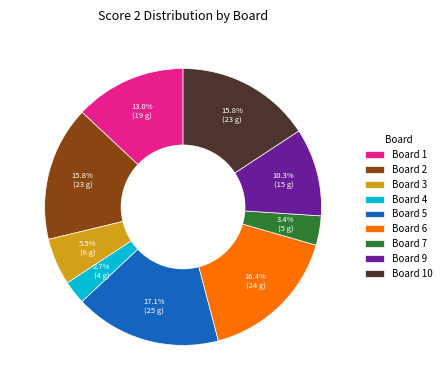

Combined, what portion of the pie is Board 4 and Board 2?

18.5%